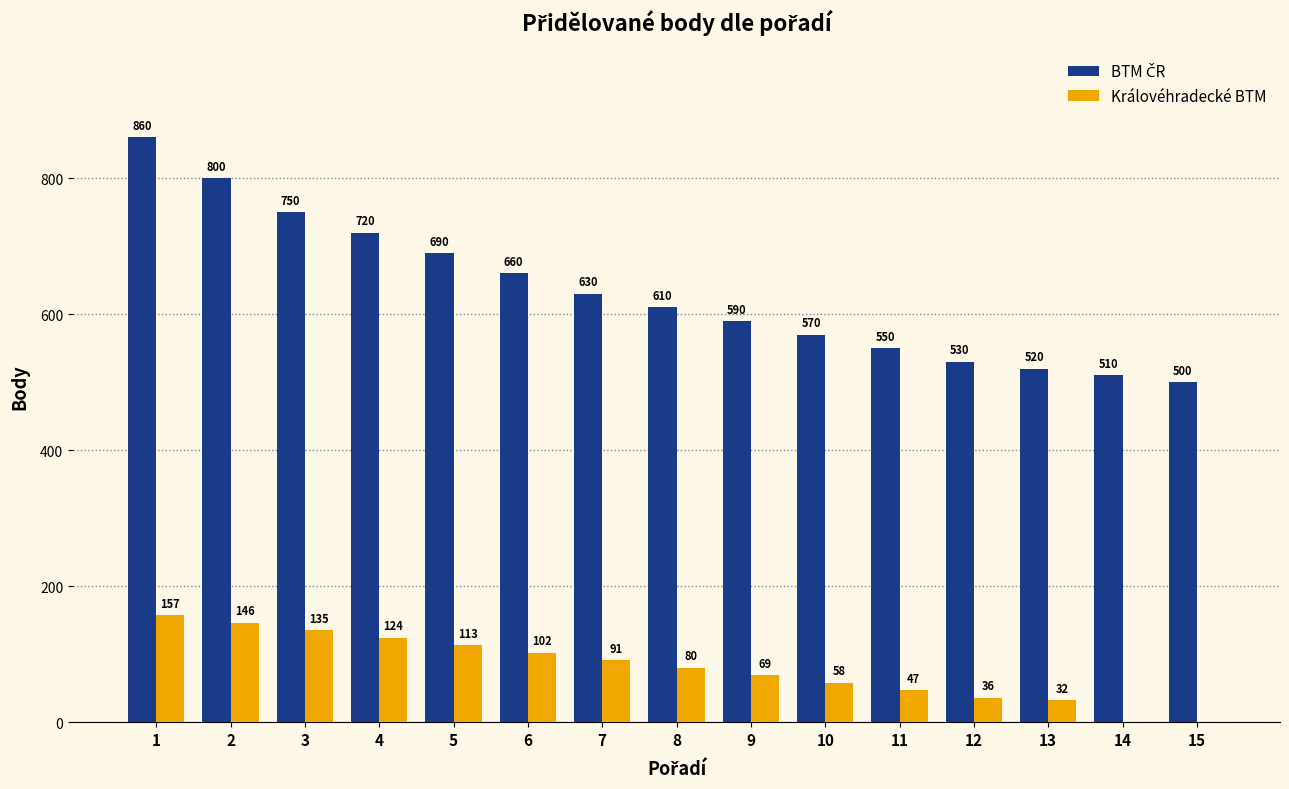

What is the total value across all series at 9?

659